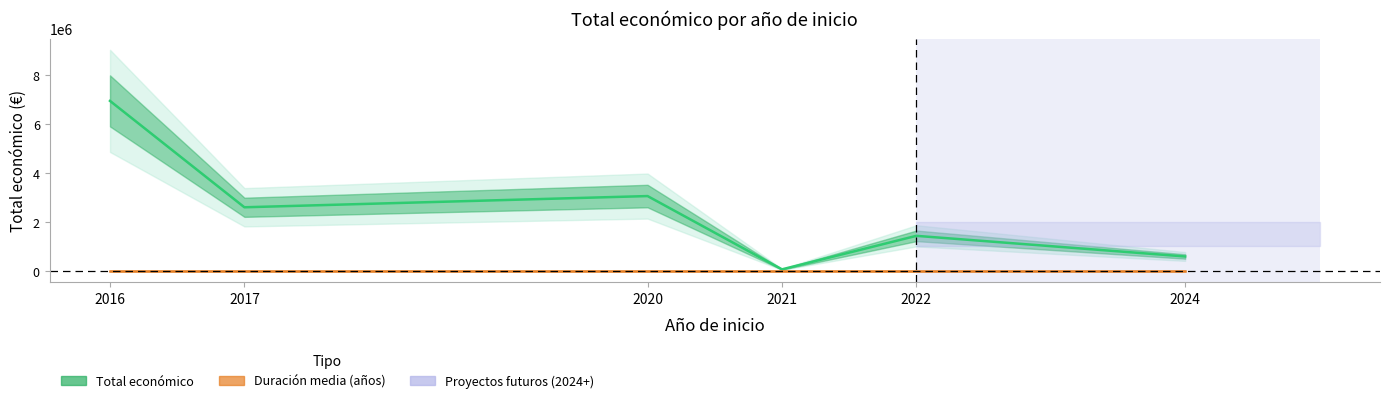

The value of Total económico at 2021 is 38201.8. True or false?

False